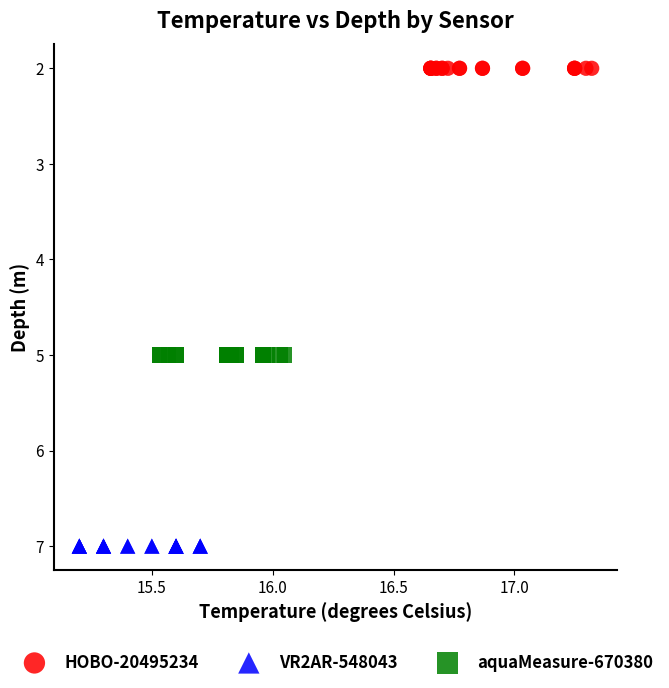

Which series contains the lowest Y value?

HOBO-20495234